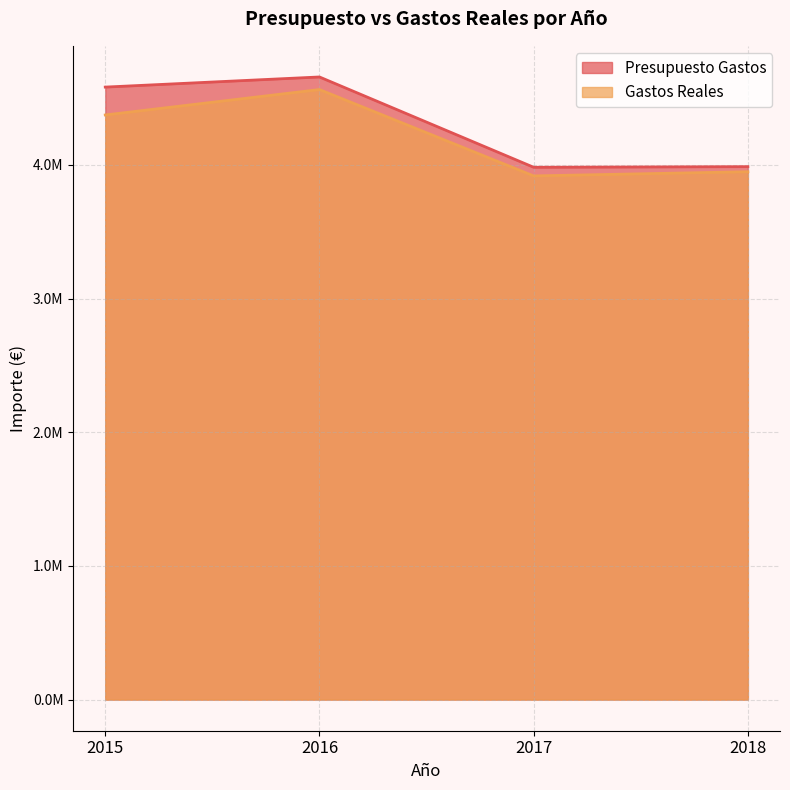

What is the difference between the maximum and minimum values in the Presupuesto Gastos series?

675576.8